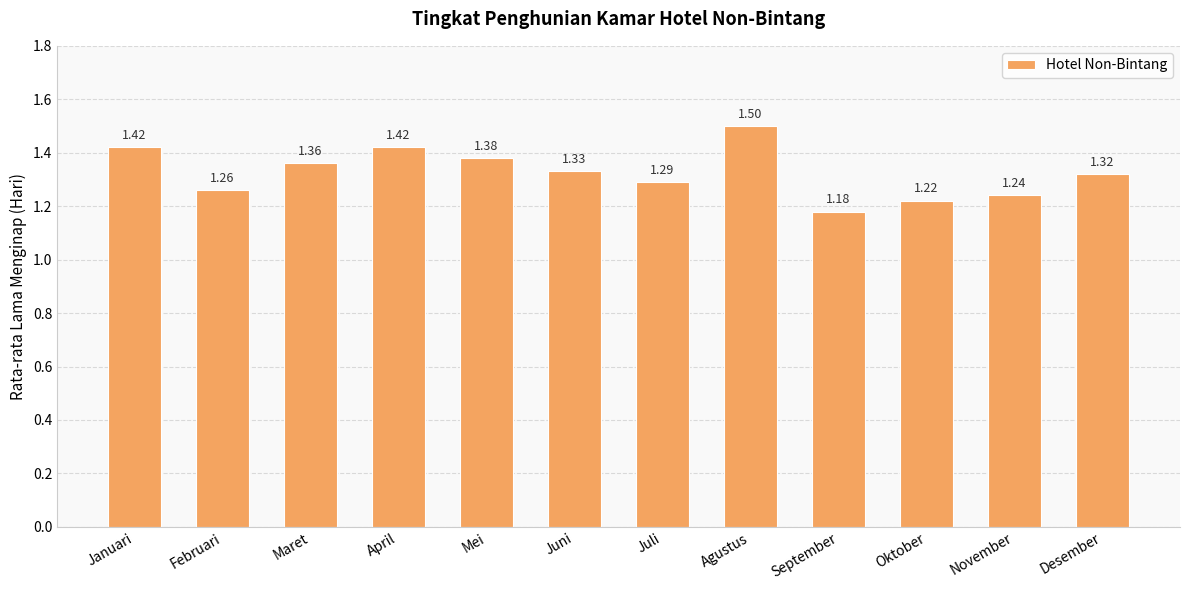

What position from the left is Mei?

5